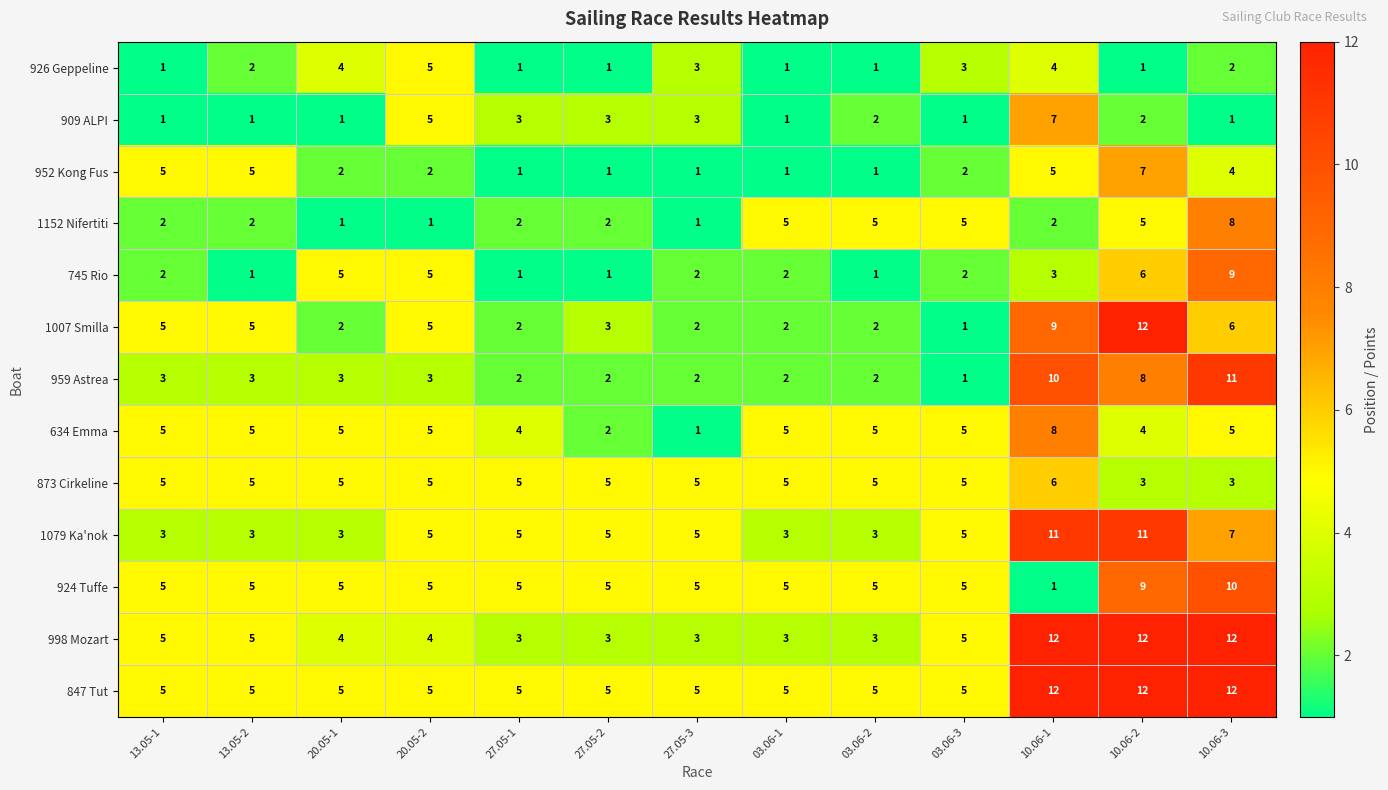

What is the total value across all series at 03.06-1?

40